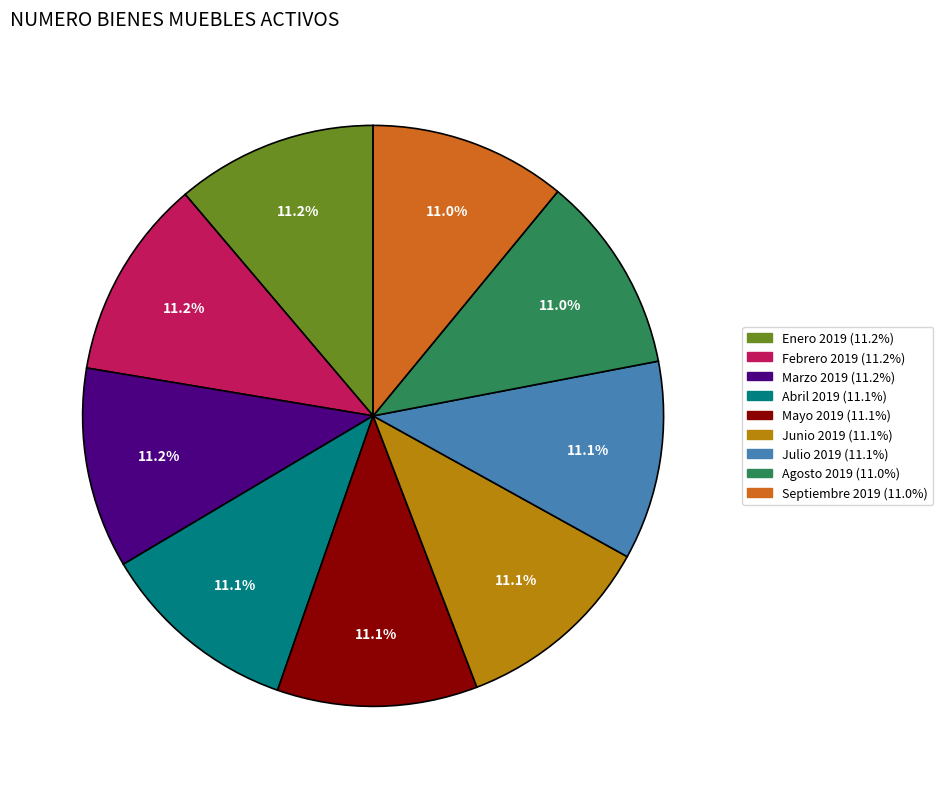

Do Enero 2019 and Septiembre 2019 together represent more than half of the pie?

No